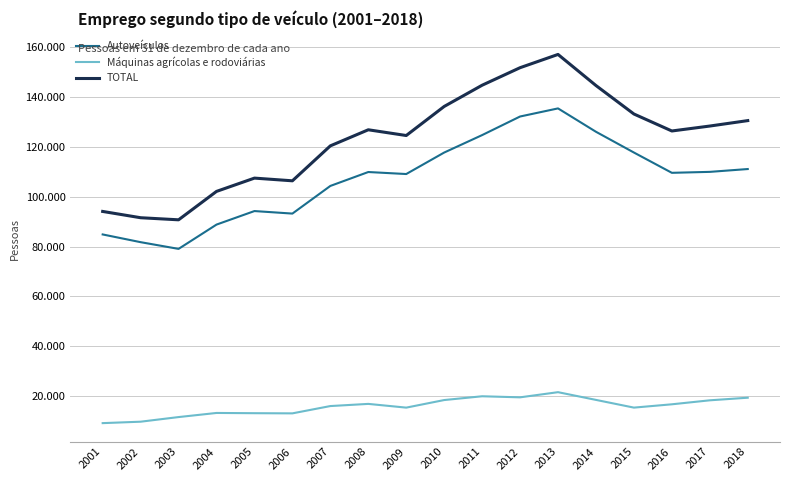

Between 2003 and 2015, which series saw the biggest shift?

TOTAL